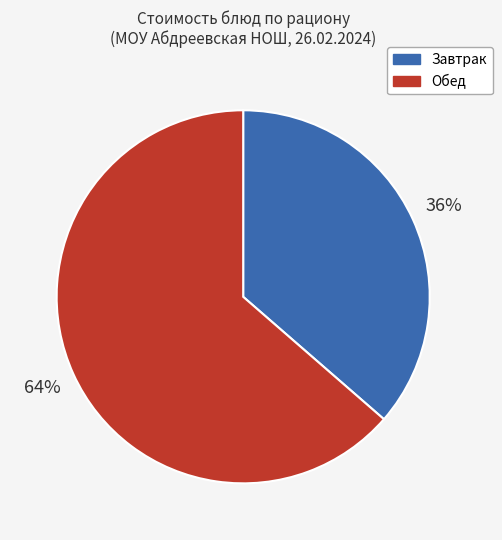

Do Обед and Завтрак together represent more than half of the pie?

Yes